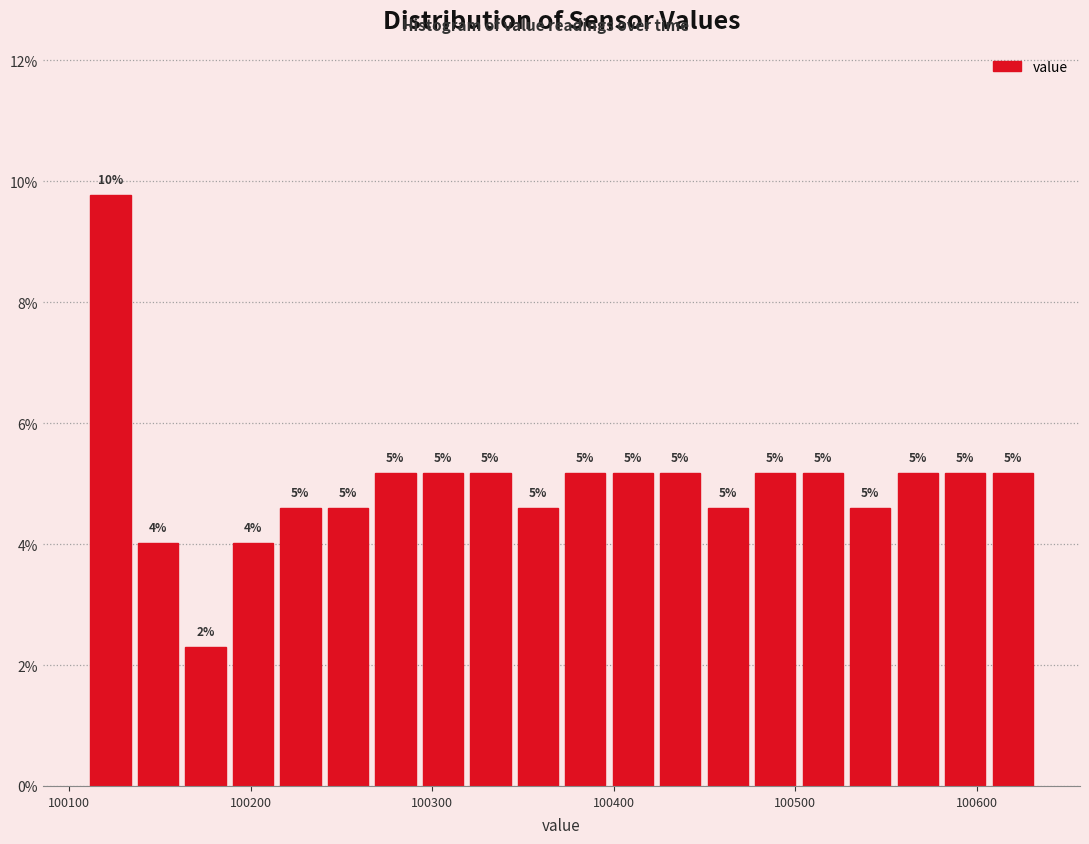

Around what value on the x-axis is the tallest bar? Give the approximate position of its centre, as read against the axis.

100120